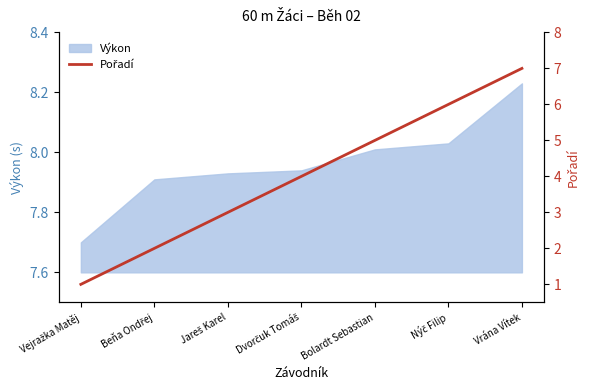

Which category has the highest value across all series?

Vrána Vítek